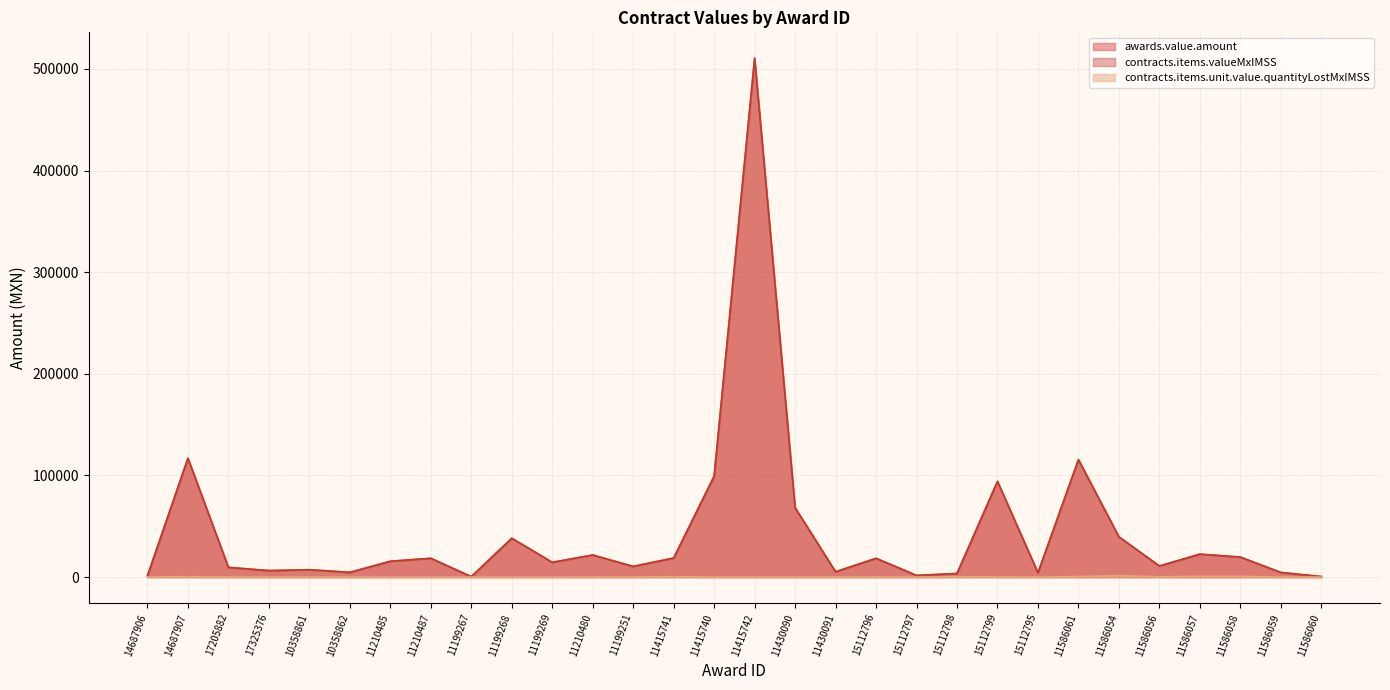

What is the lowest value of the contracts.items.valueMxIMSS series?

436.2